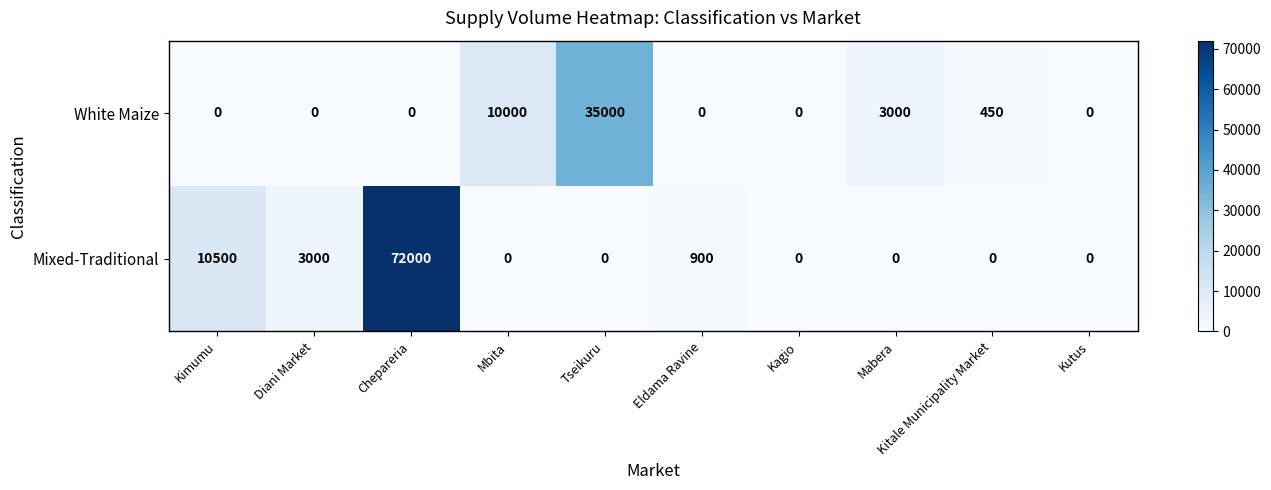

Which series has the largest total across all categories?

Mixed-Traditional